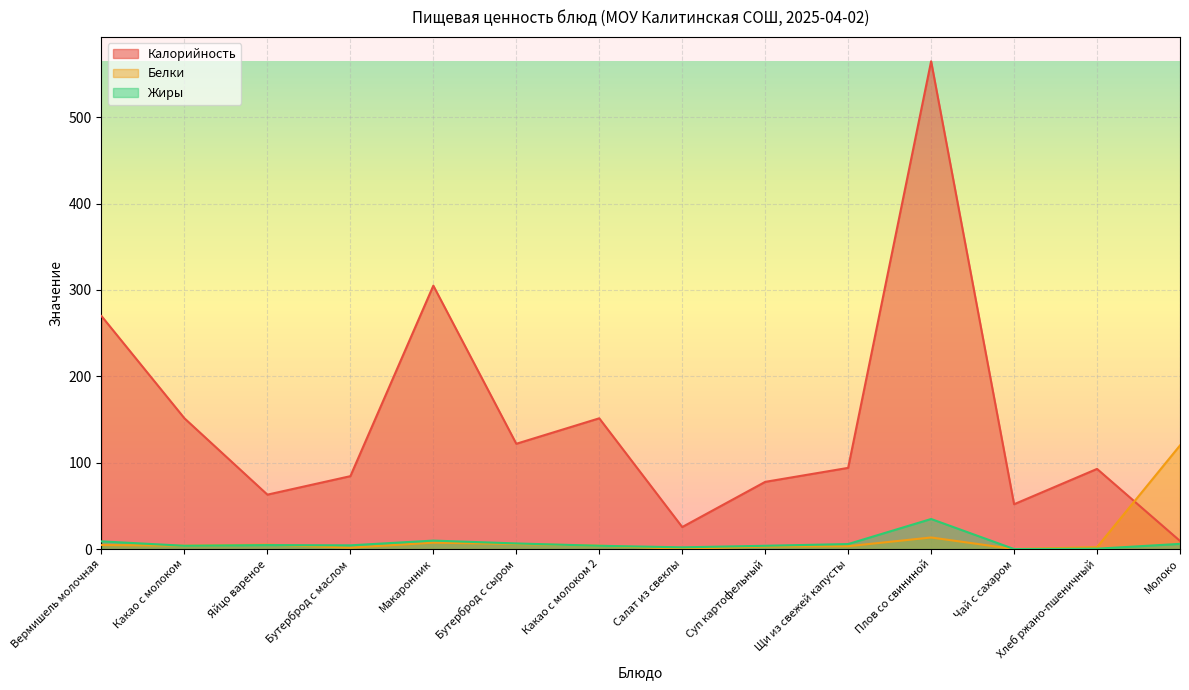

What position from the right is Плов со свининой?

4